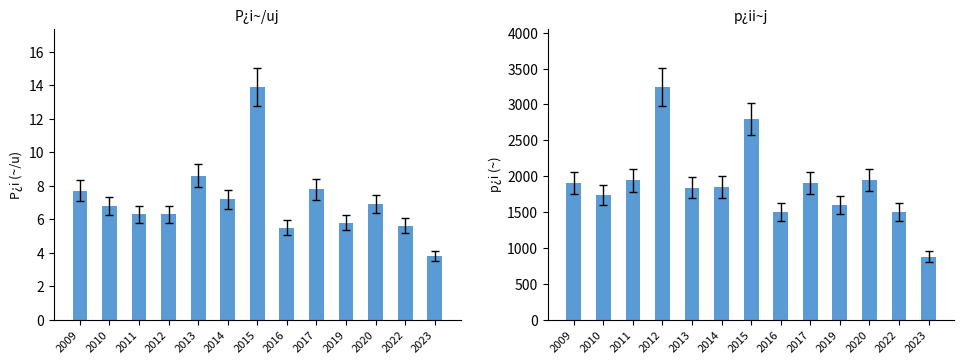

Is the value of p¿ii~j at 2016 greater than the value of P¿i~/uj at 2015?

Yes